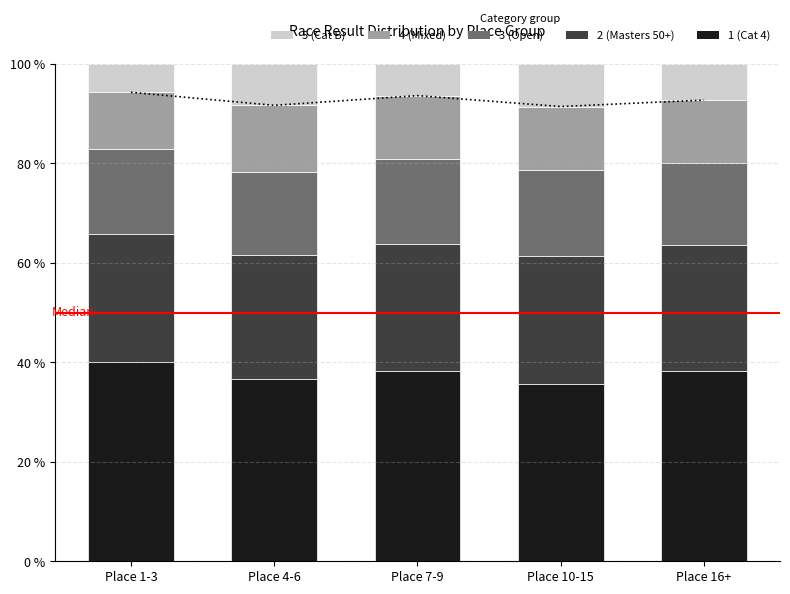

Which has a higher value, Place 10-15 or Place 1-3?

Place 1-3